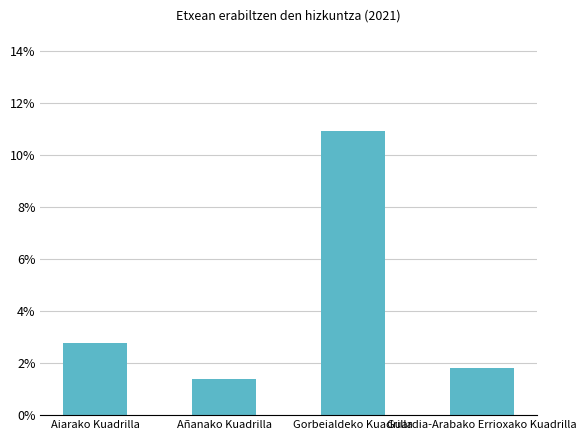

List the labels in order of value, largest first.

Gorbeialdeko Kuadrilla, Aiarako Kuadrilla, Guardia-Arabako Errioxako Kuadrilla, Añanako Kuadrilla